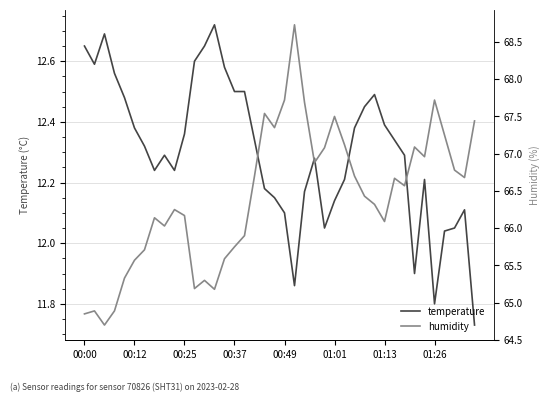

In temperature, how many points are higher than both neighbors (excluding endpoints)?

7